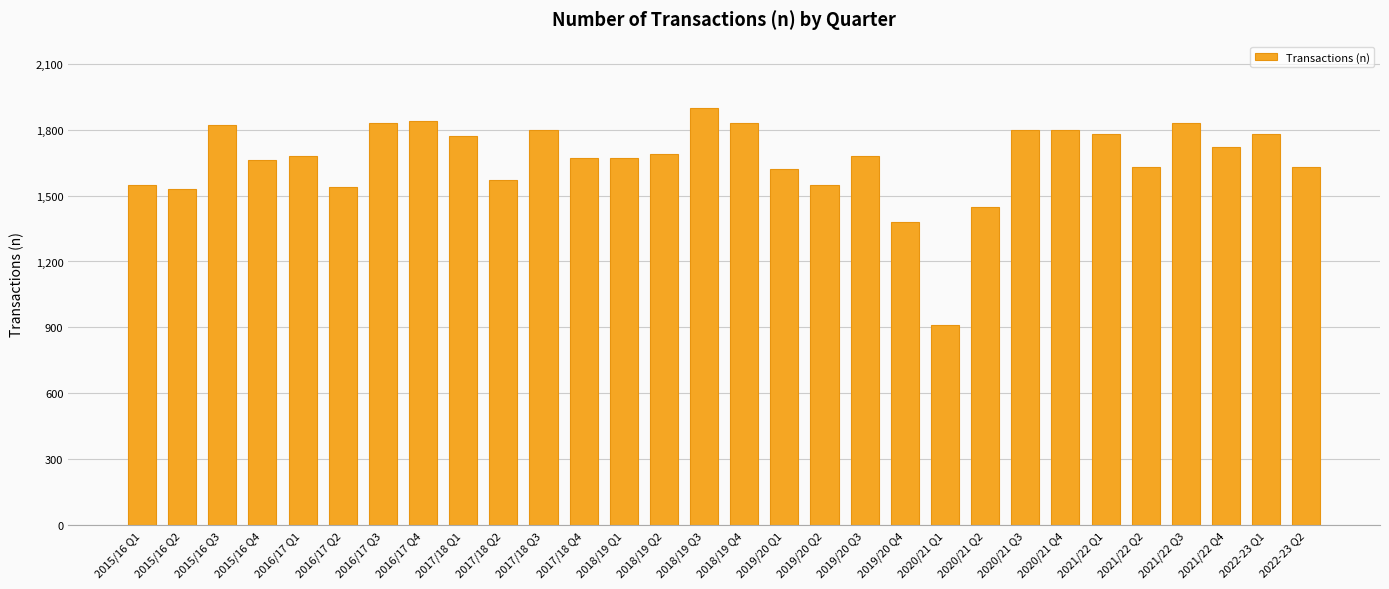

Is it true that the value at 2021/22 Q3 is 2563?

False